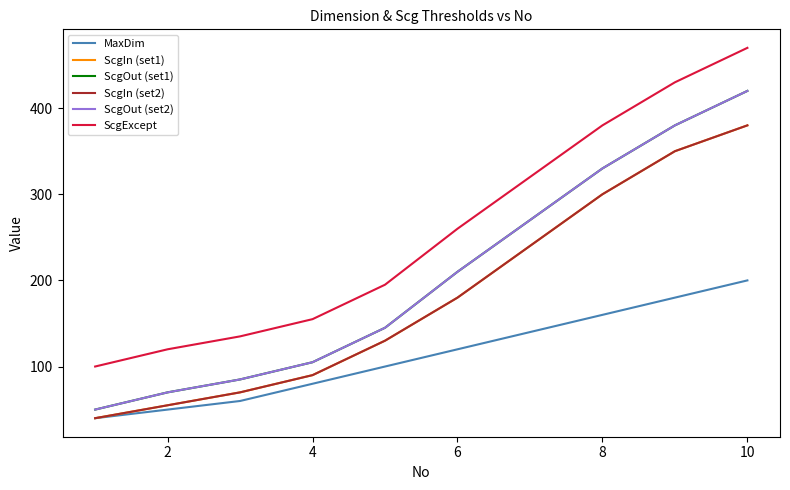

Does the chart display data point markers on the line(s)?

No